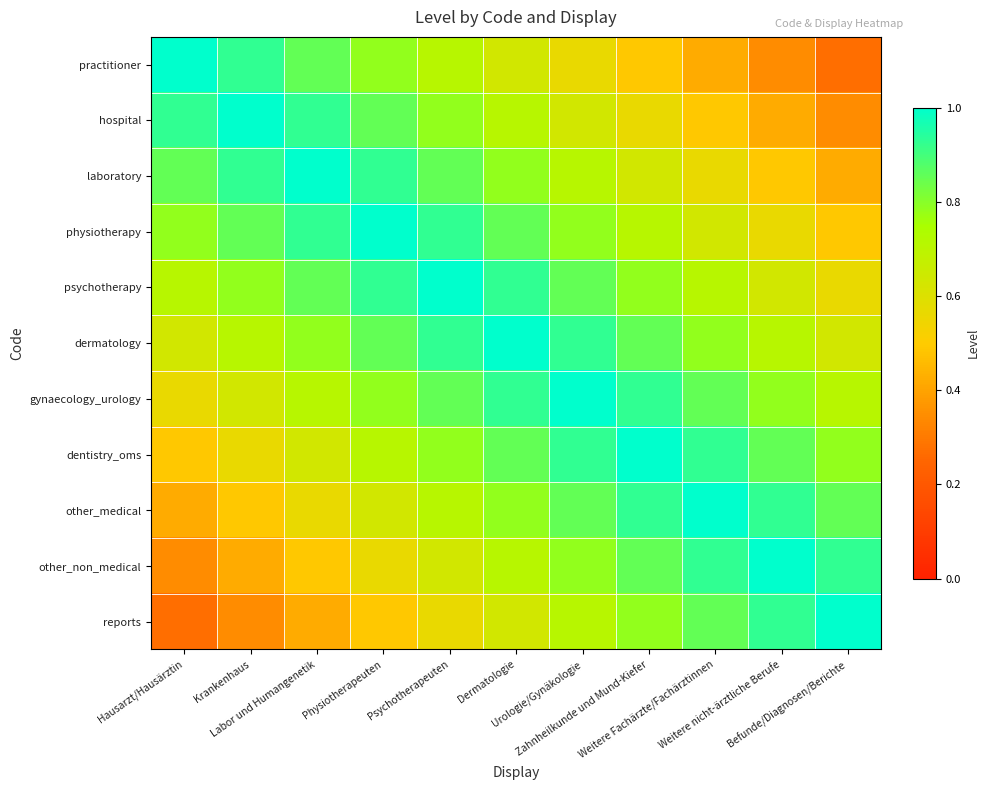

What is the spread (max minus min) of values at Zahnheilkunde und Mund-Kiefer?

0.5